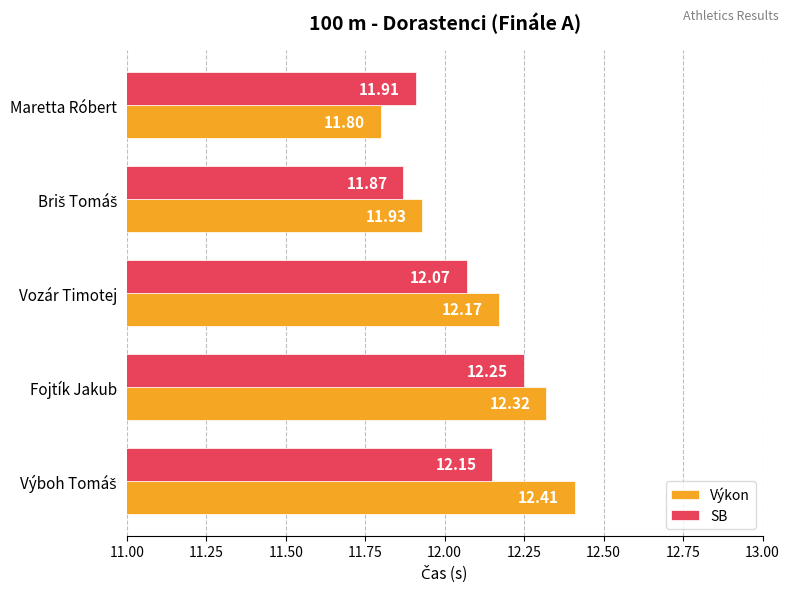

At which label is SB closest to 12?

Vozár Timotej